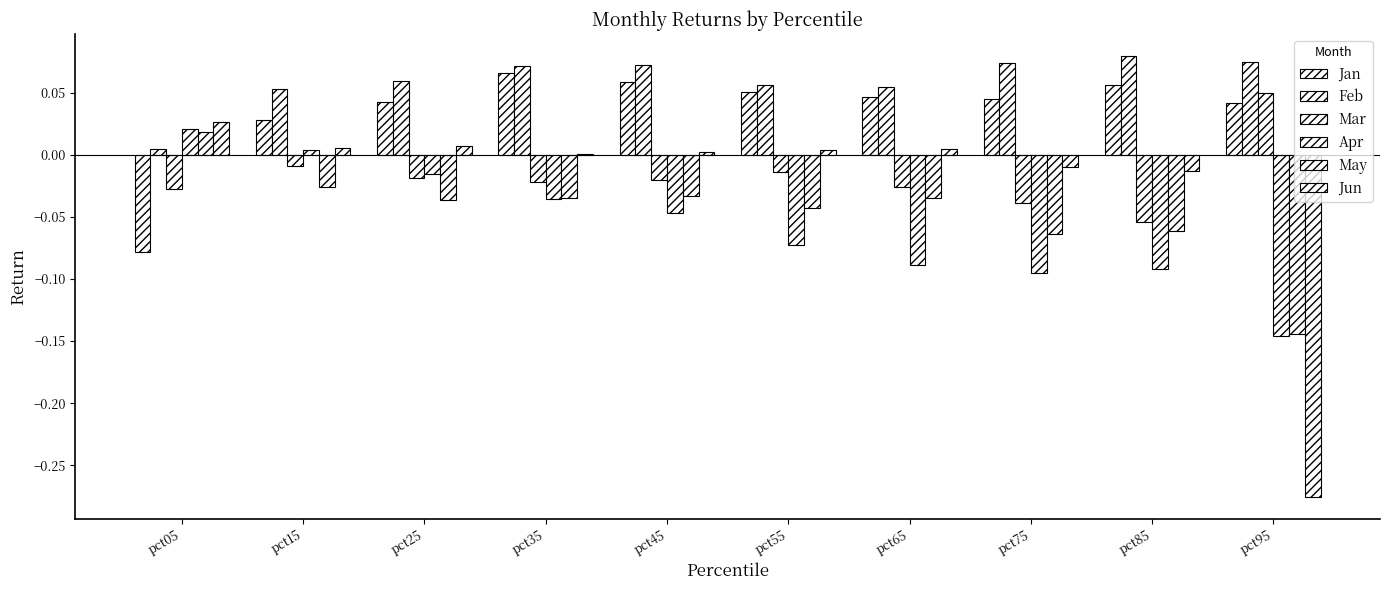

Reading right to left, what are all the values shown in this chart?

Jan: pct95=0.0	pct85=0.1	pct75=0.0	pct65=0.0	pct55=0.1	pct45=0.1	pct35=0.1	pct25=0.0	pct15=0.0	pct05=-0.1
Feb: pct95=0.1	pct85=0.1	pct75=0.1	pct65=0.1	pct55=0.1	pct45=0.1	pct35=0.1	pct25=0.1	pct15=0.1	pct05=0.0
Mar: pct95=0.0	pct85=-0.1	pct75=-0.0	pct65=-0.0	pct55=-0.0	pct45=-0.0	pct35=-0.0	pct25=-0.0	pct15=-0.0	pct05=-0.0
Apr: pct95=-0.1	pct85=-0.1	pct75=-0.1	pct65=-0.1	pct55=-0.1	pct45=-0.0	pct35=-0.0	pct25=-0.0	pct15=0.0	pct05=0.0
May: pct95=-0.1	pct85=-0.1	pct75=-0.1	pct65=-0.0	pct55=-0.0	pct45=-0.0	pct35=-0.0	pct25=-0.0	pct15=-0.0	pct05=0.0
Jun: pct95=-0.3	pct85=-0.0	pct75=-0.0	pct65=0.0	pct55=0.0	pct45=0.0	pct35=0.0	pct25=0.0	pct15=0.0	pct05=0.0